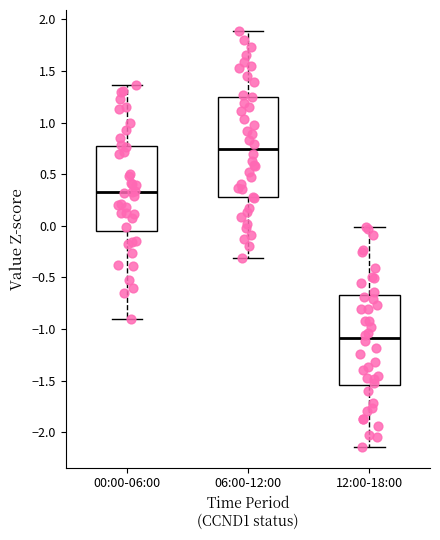

Which box has the highest median line?

06:00-12:00